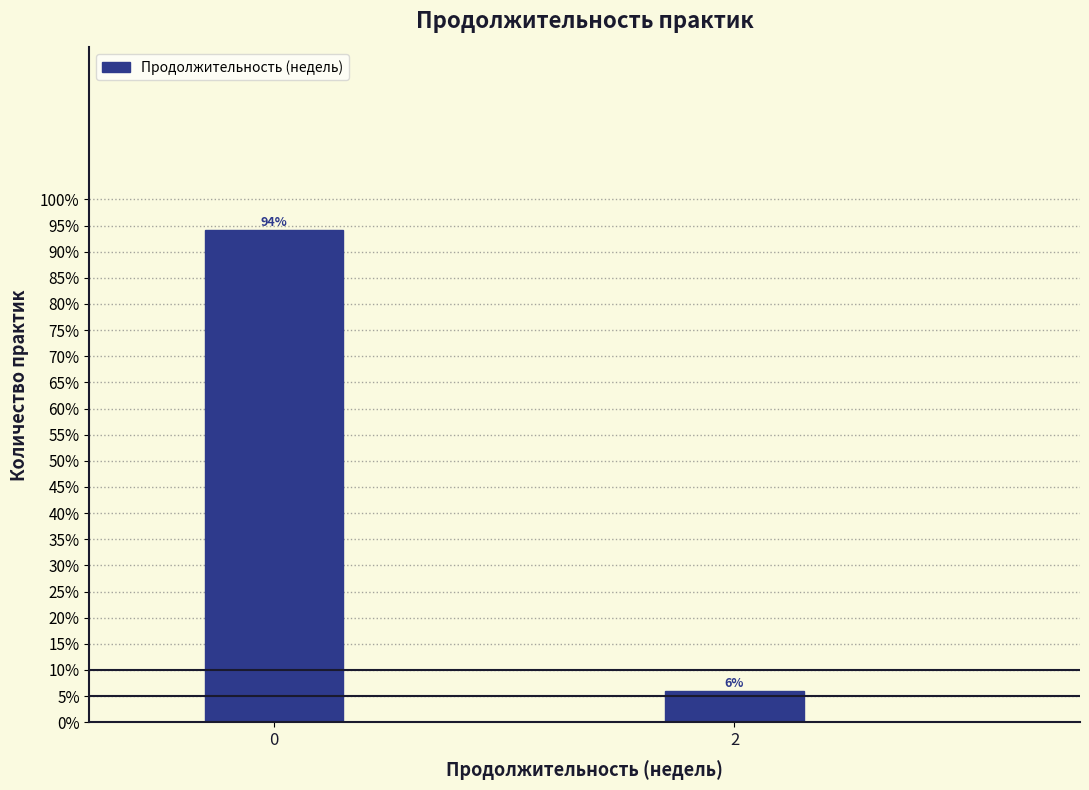

Read the value at 0.

94.1